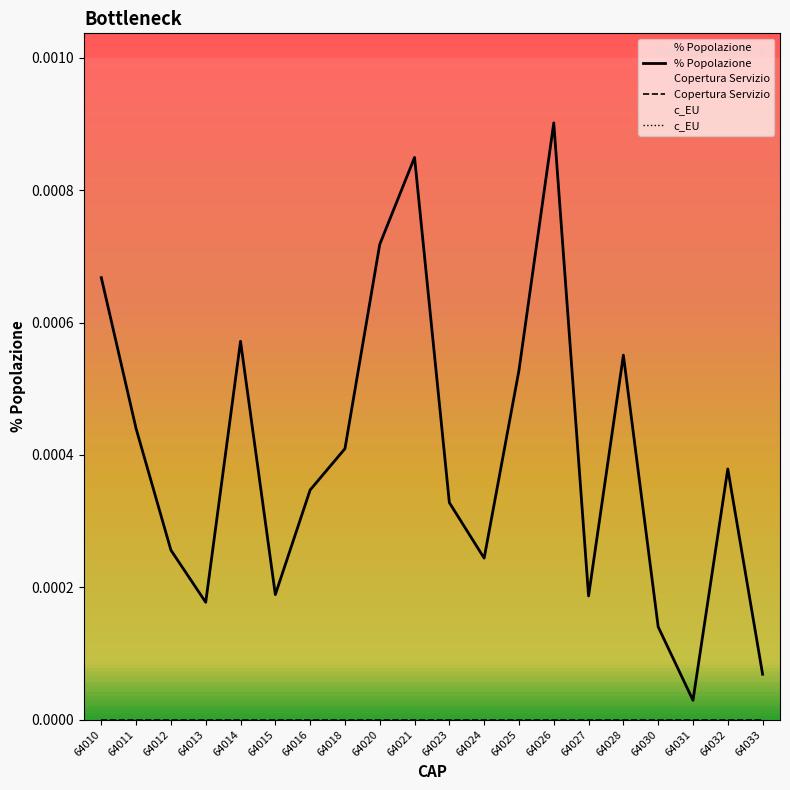

True or false: c_EU and Copertura Servizio cross at least once.

False